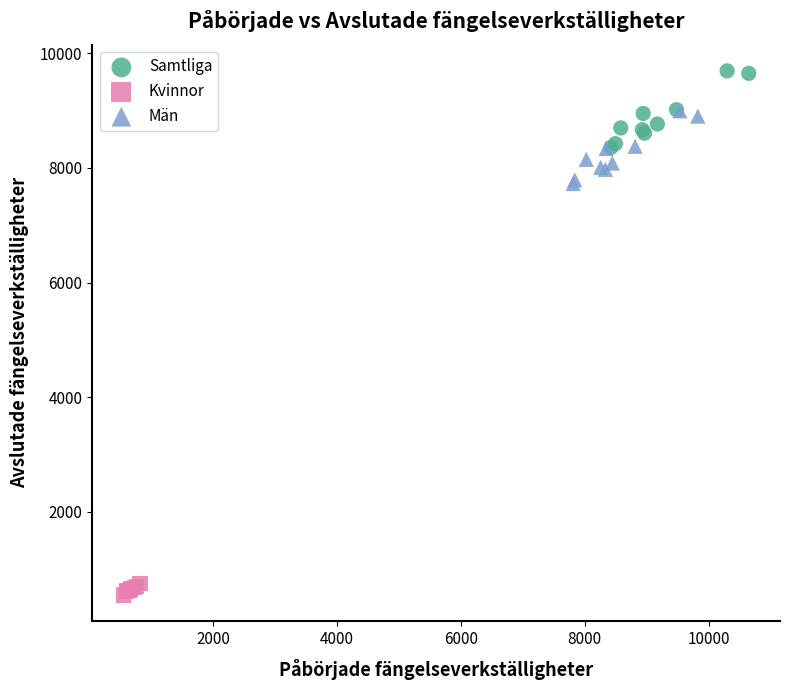

Which series reaches the minimum Y coordinate?

Kvinnor